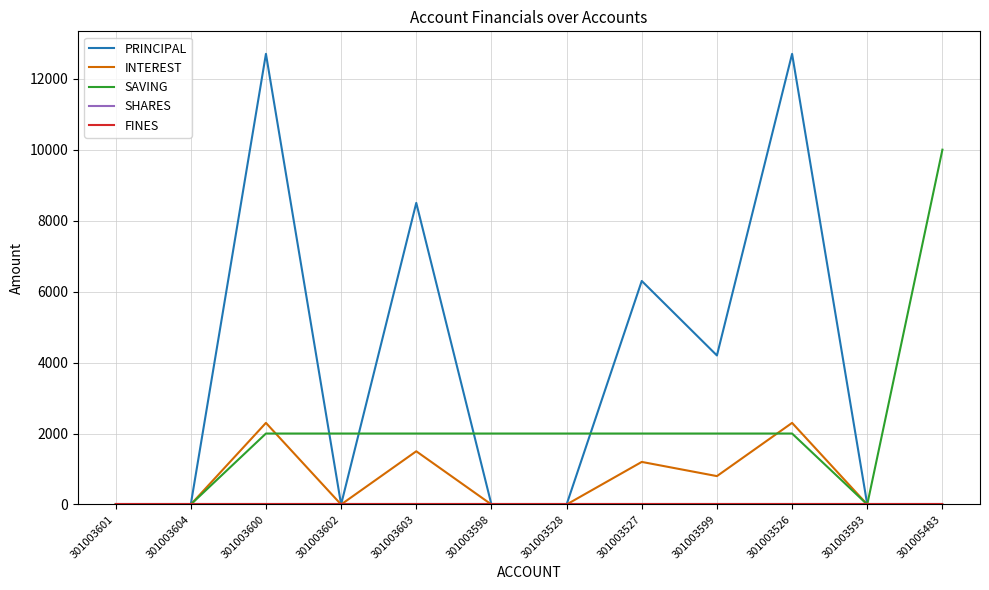

Does the chart have visible grid lines?

Yes